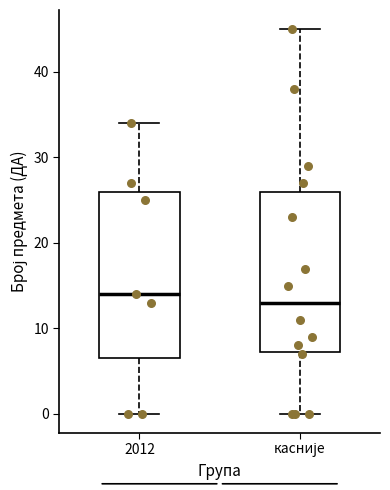

Reading left to right, transcribe this box plot: for each box, give where its median line is, the range the box spans, and where its two whiskers end, as read against the y-axis. The values are not printed on the chart, so give them approximately, as read against the axis.

2012: median 14, box 7 to 26, whiskers 0 to 34
касније: median 13, box 7 to 26, whiskers 0 to 45